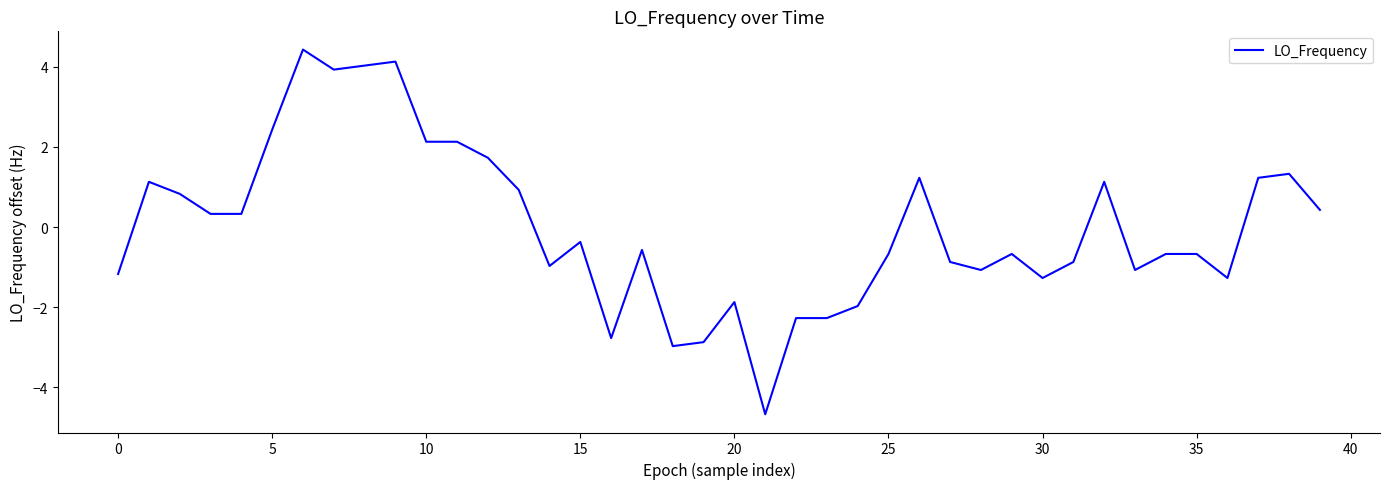

Does the chart have visible grid lines?

No